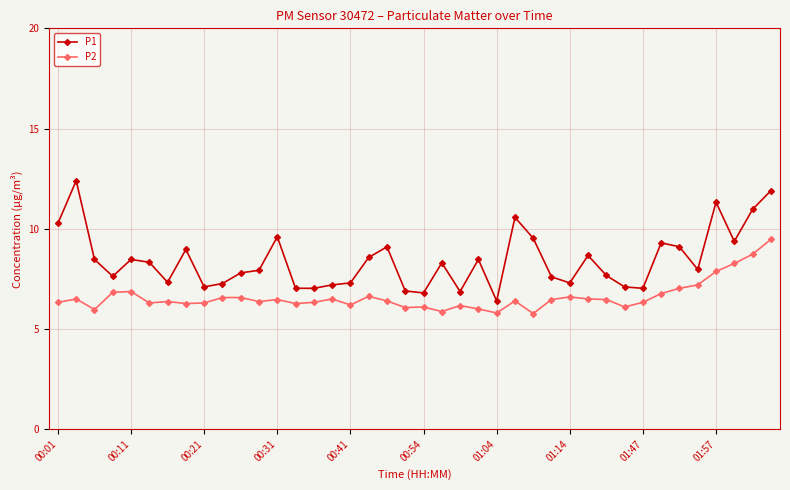

Rank the series by their average value, from lowest to highest.

P2, P1